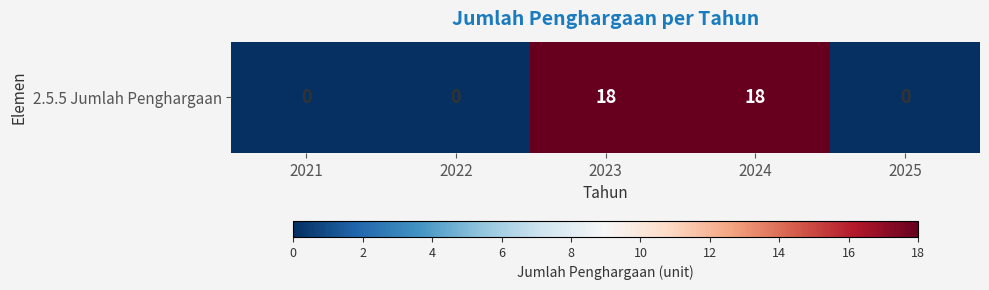

Is it true that the value at 2025 is -9?

False